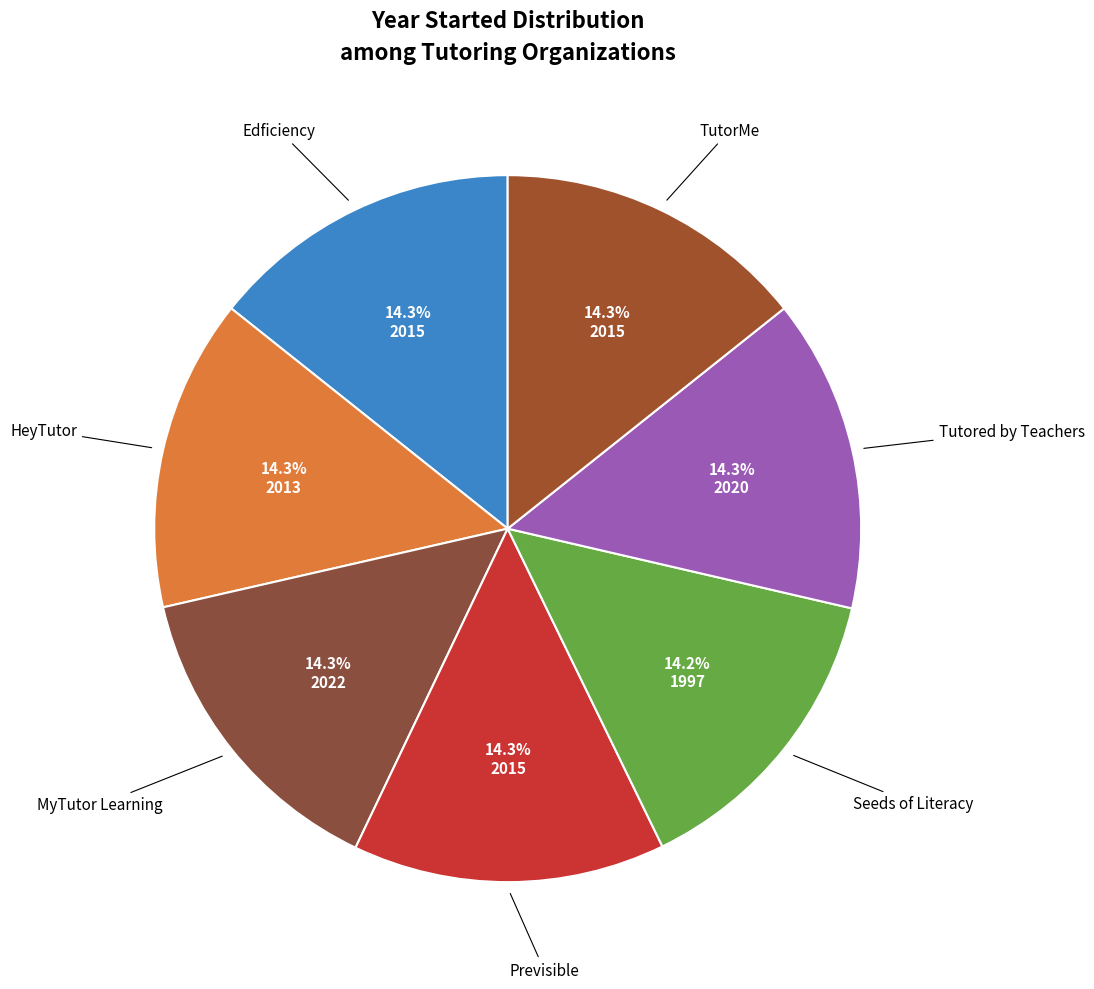

Rank the categories by value from highest to lowest.

MyTutor Learning, Tutored by Teachers, Edficiency, Previsible, TutorMe, HeyTutor, Seeds of Literacy